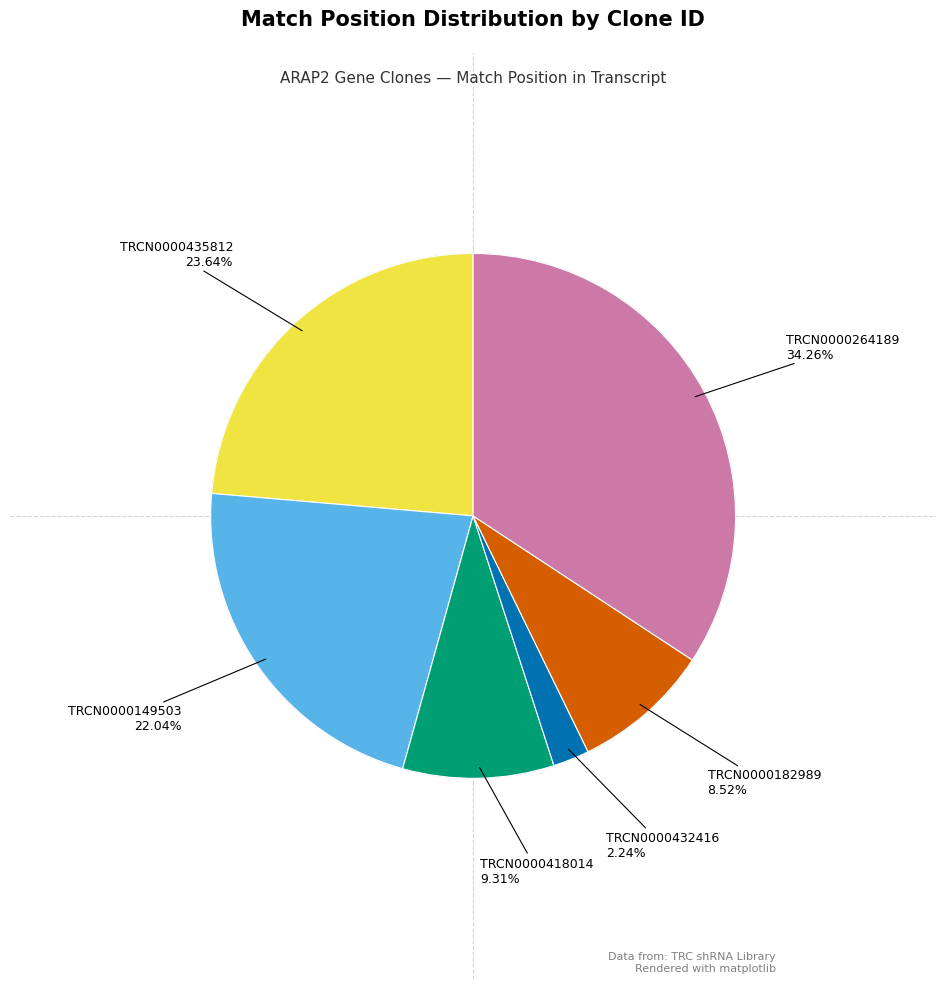

Is there a majority slice in this chart?

No